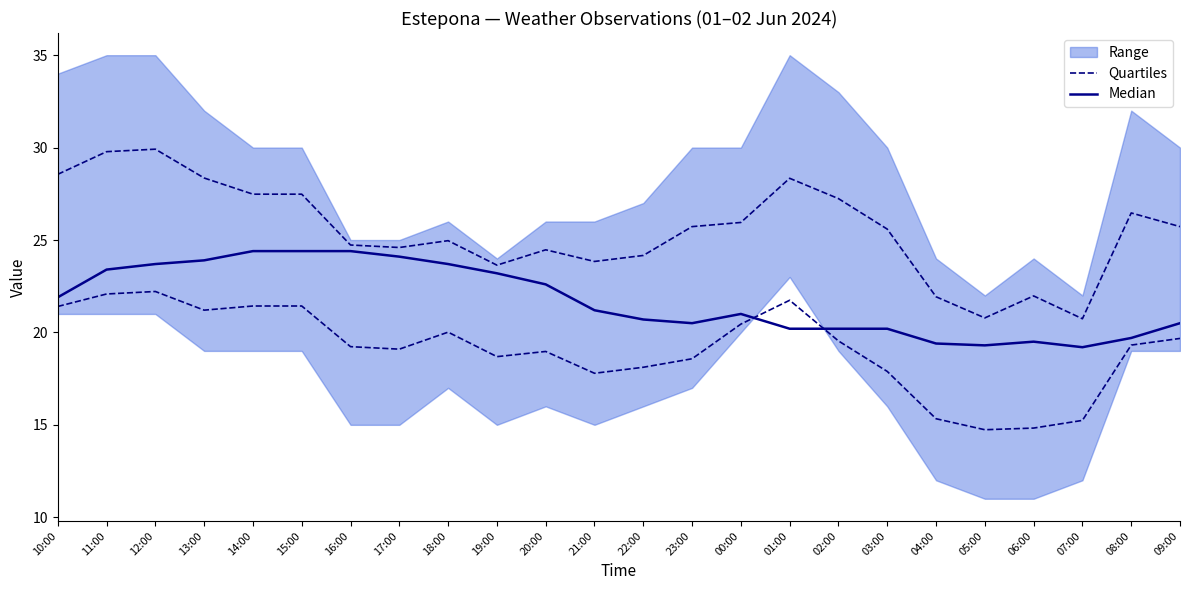

Is it true that Quartiles equals 27.2 at 02:00?

True